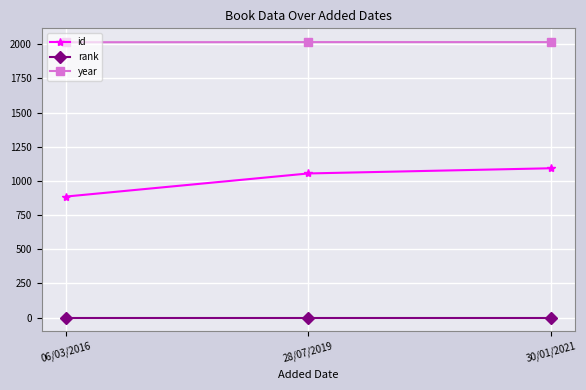

Count the number of categories in the chart.

3